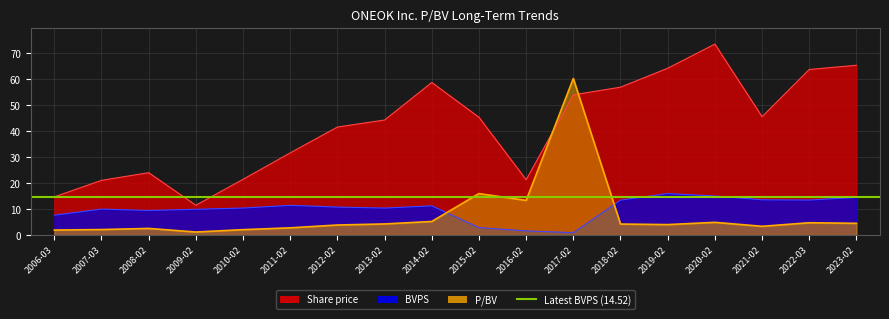

At how many categories does at least one series exceed 61?

4